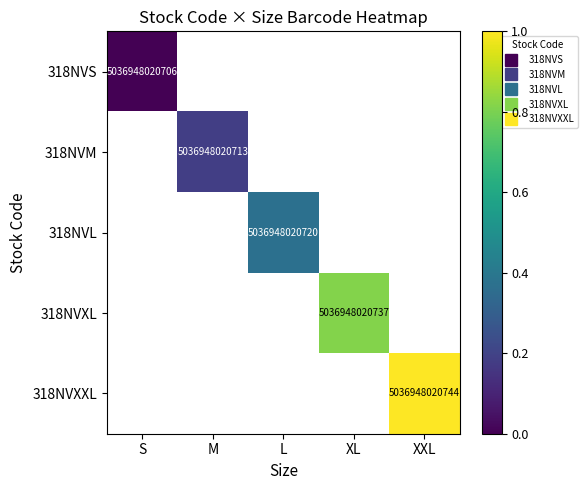

Is the value of 318NVXXL at L greater than the value of 318NVL at XL?

No